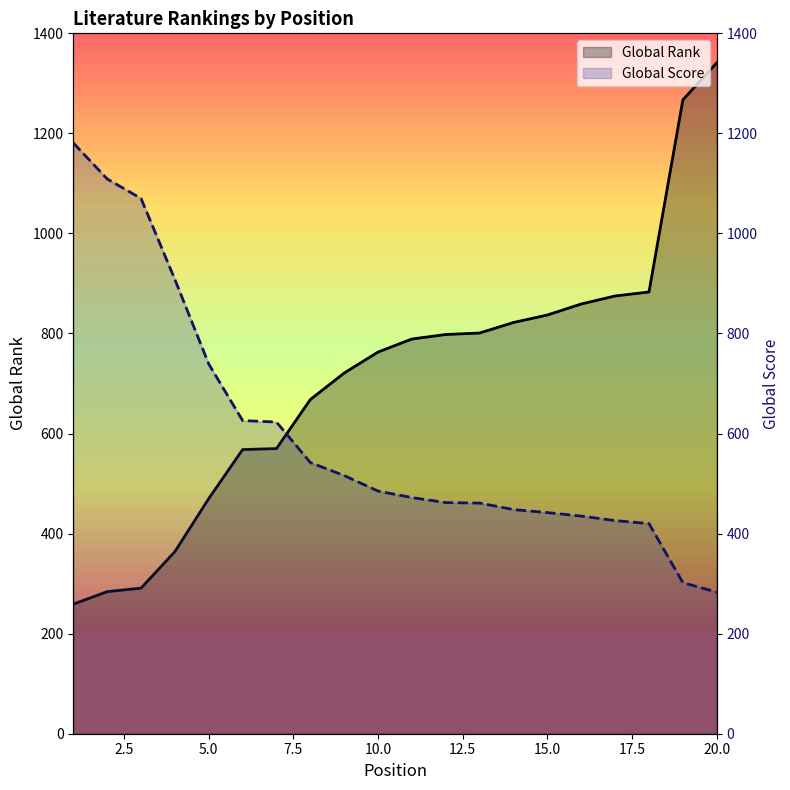

Count the number of categories in the chart.

20